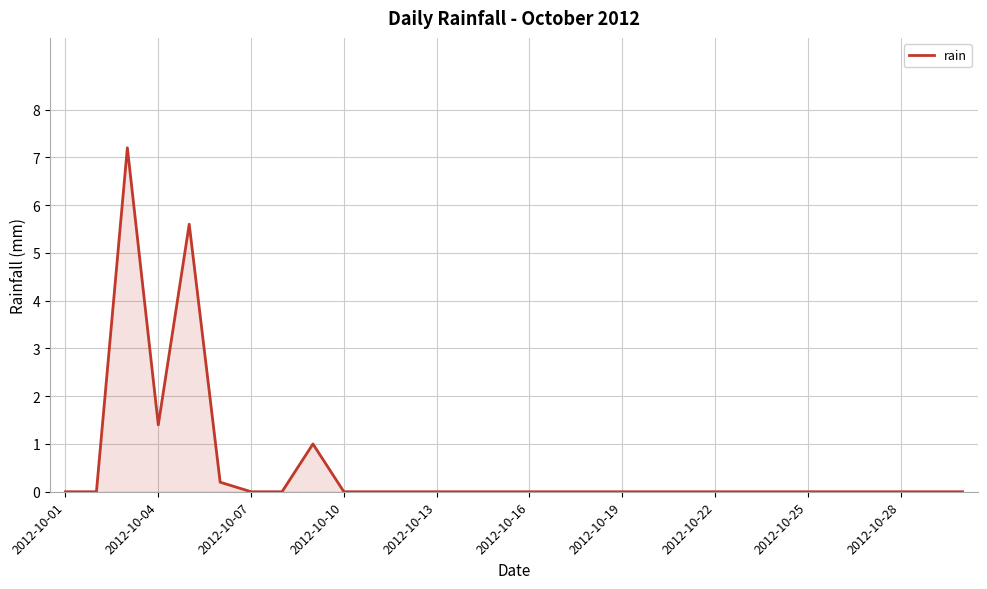

What is the greatest value displayed?

7.2